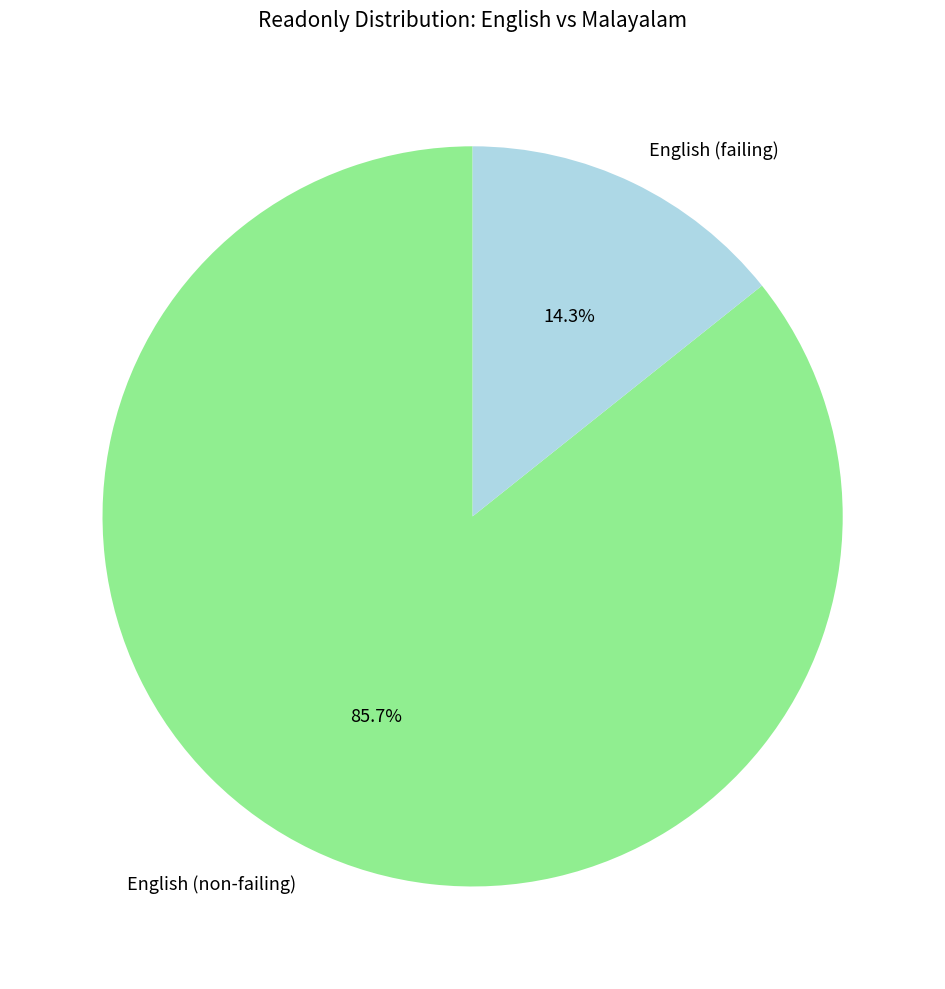

What is the largest slice in the pie chart?

English (non-failing)